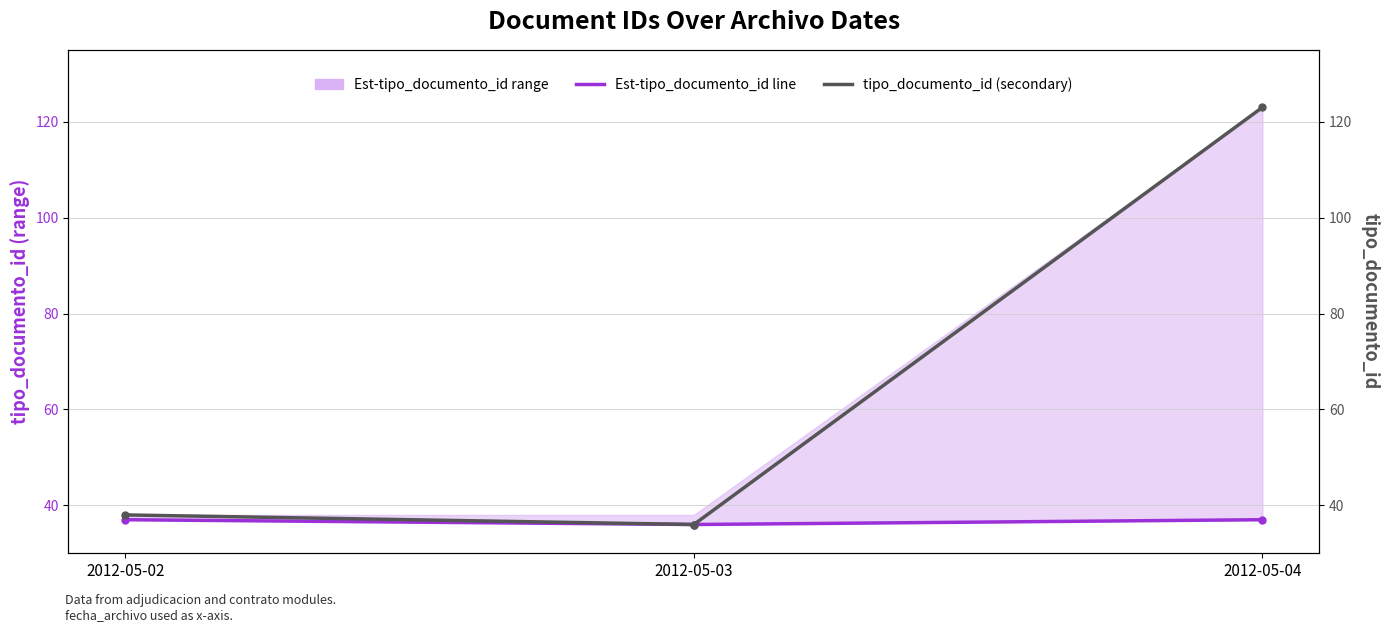

What is the minimum value for tipo_documento_id (secondary)?

36